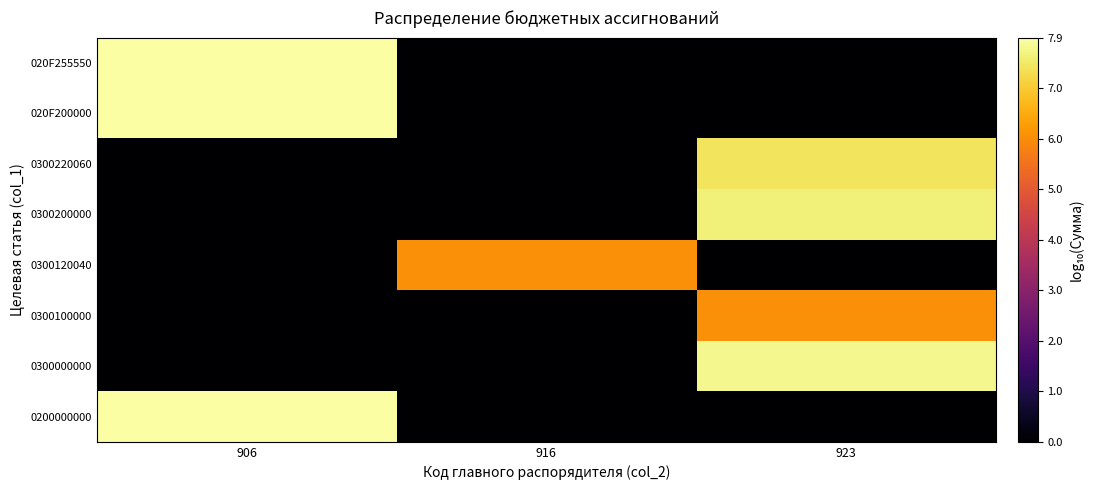

Count the number of data series in this chart.

8